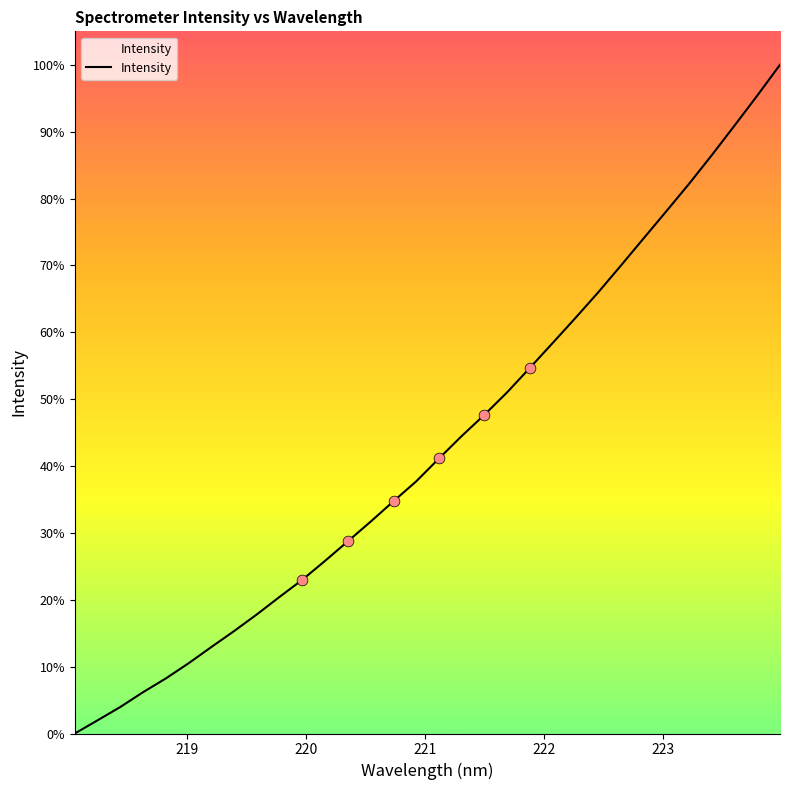

What is the greatest value displayed?

100.0